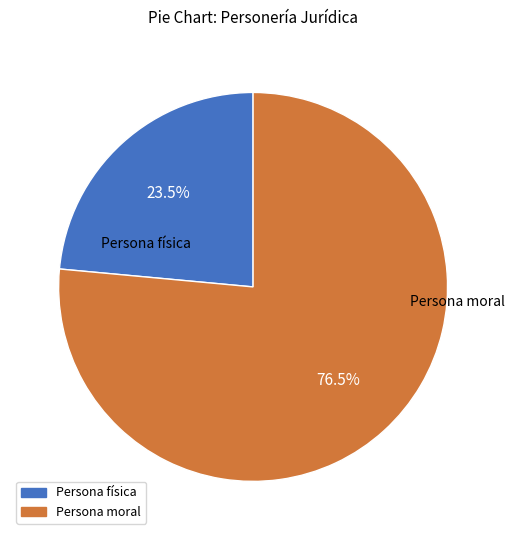

Between Persona moral and Persona física, which is larger?

Persona moral